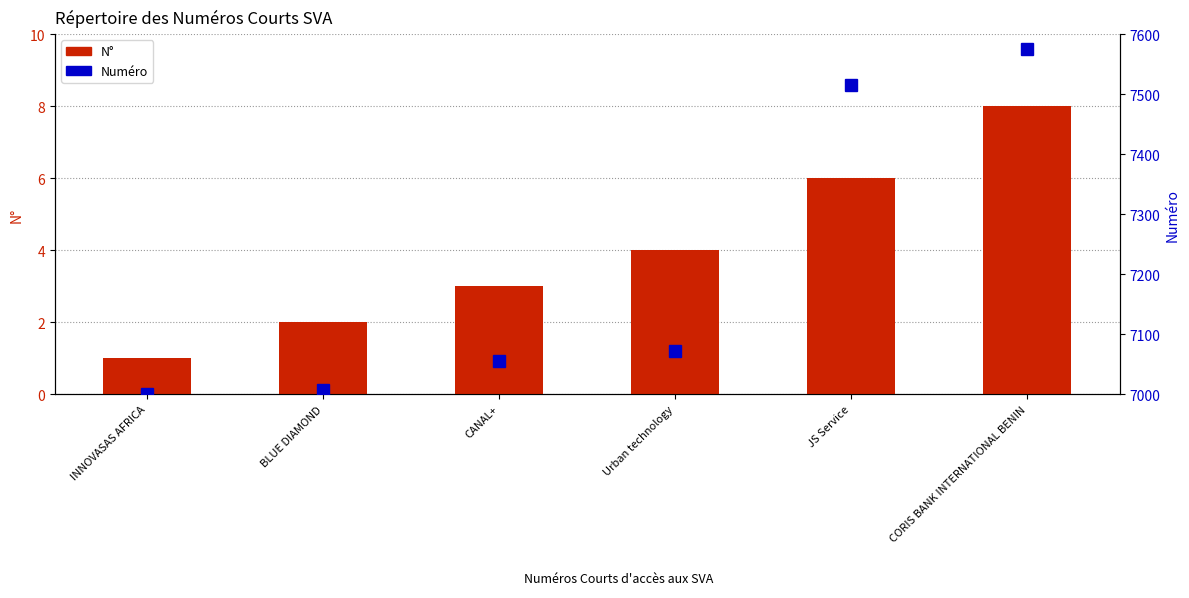

Is it true that Numéro equals 7071 at Urban technology?

True